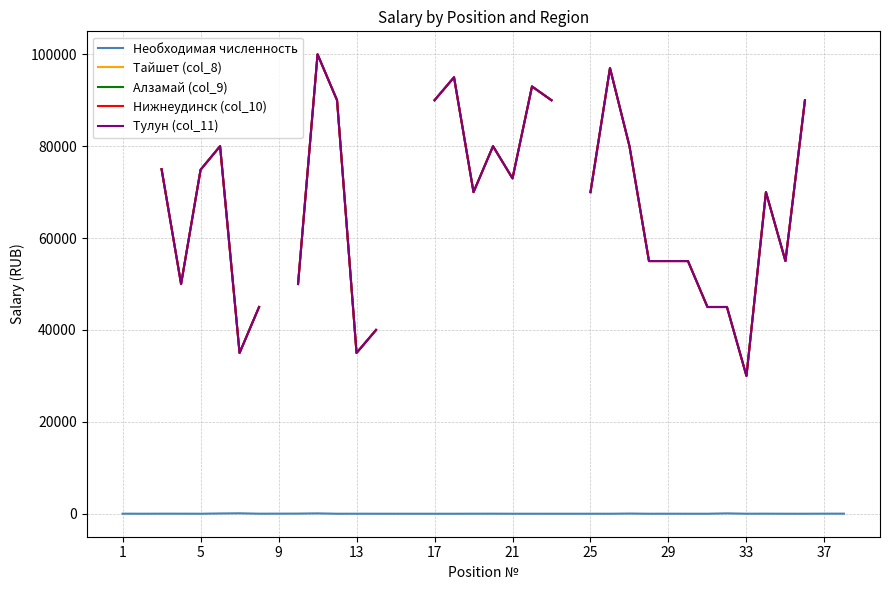

What is the value of the Тулун (col_11) point at the 11th from the left?

100000.0